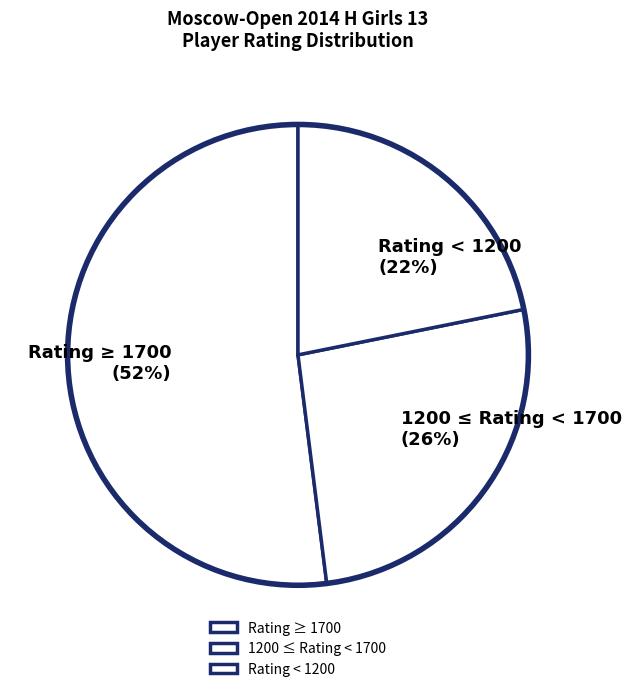

True or false: Rating < 1200 accounts for 22% of the total.

True